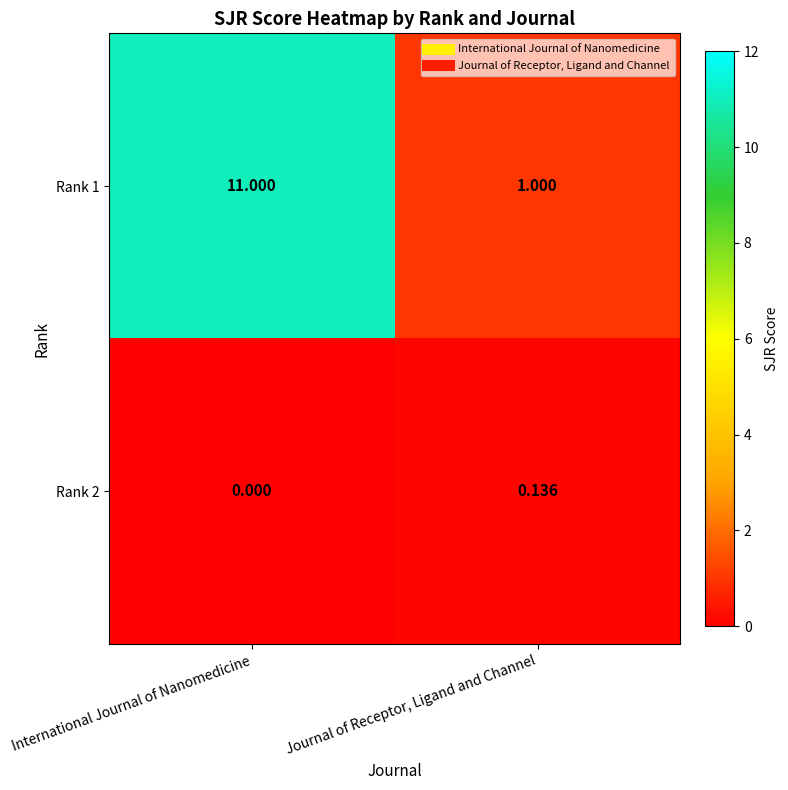

List the series in order of their peak value, lowest first.

Rank 2, Rank 1